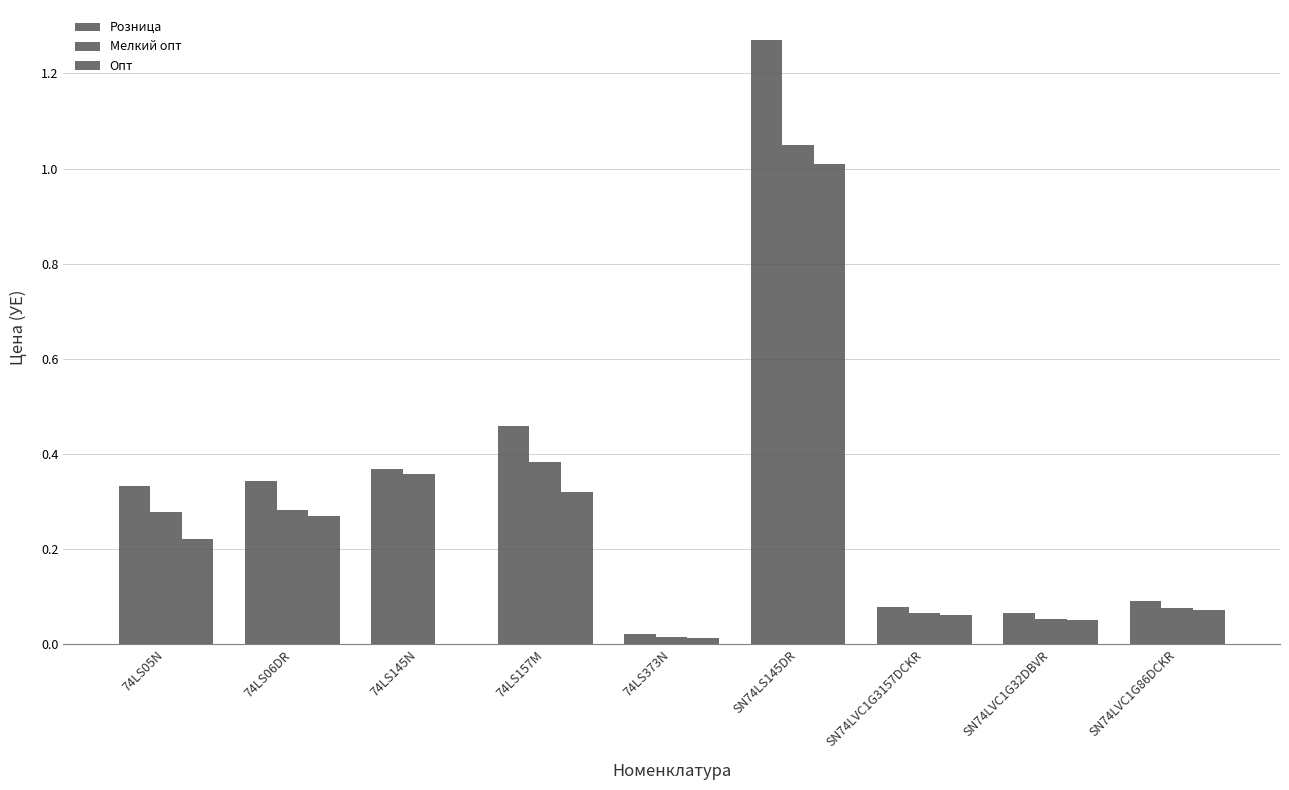

What is the total value across all series at 74LS145N?

0.7